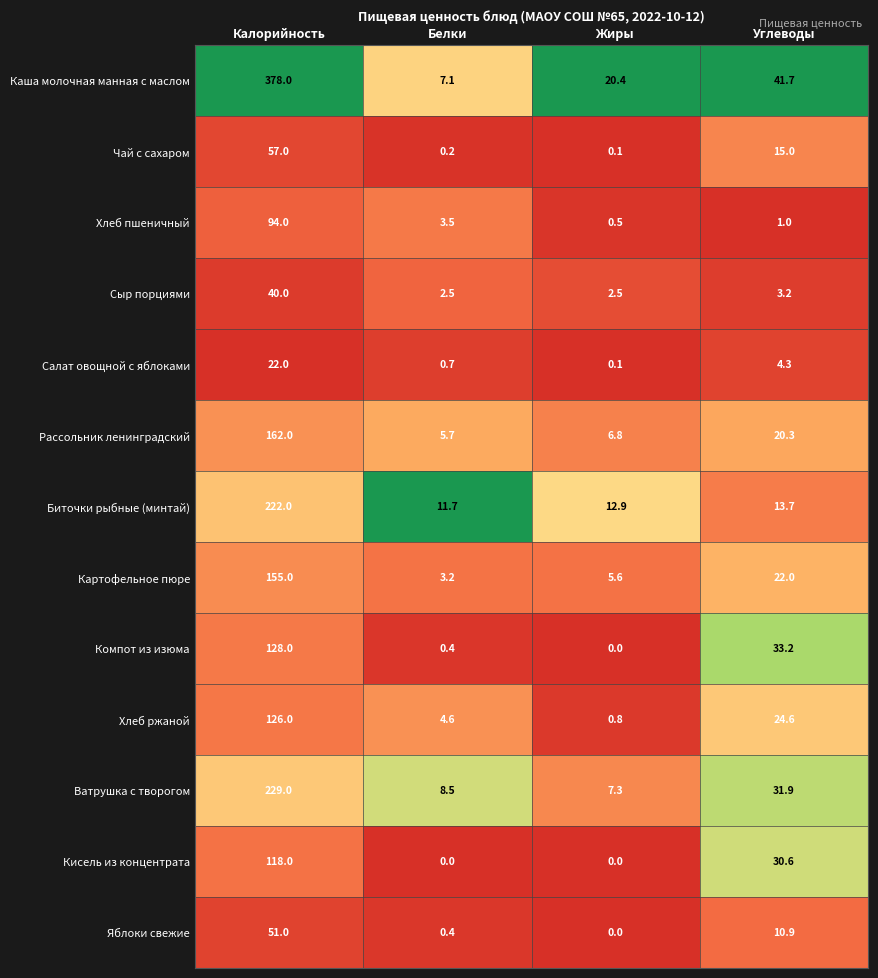

What is the difference between the Чай с сахаром values at Калорийность and Жиры?

56.9